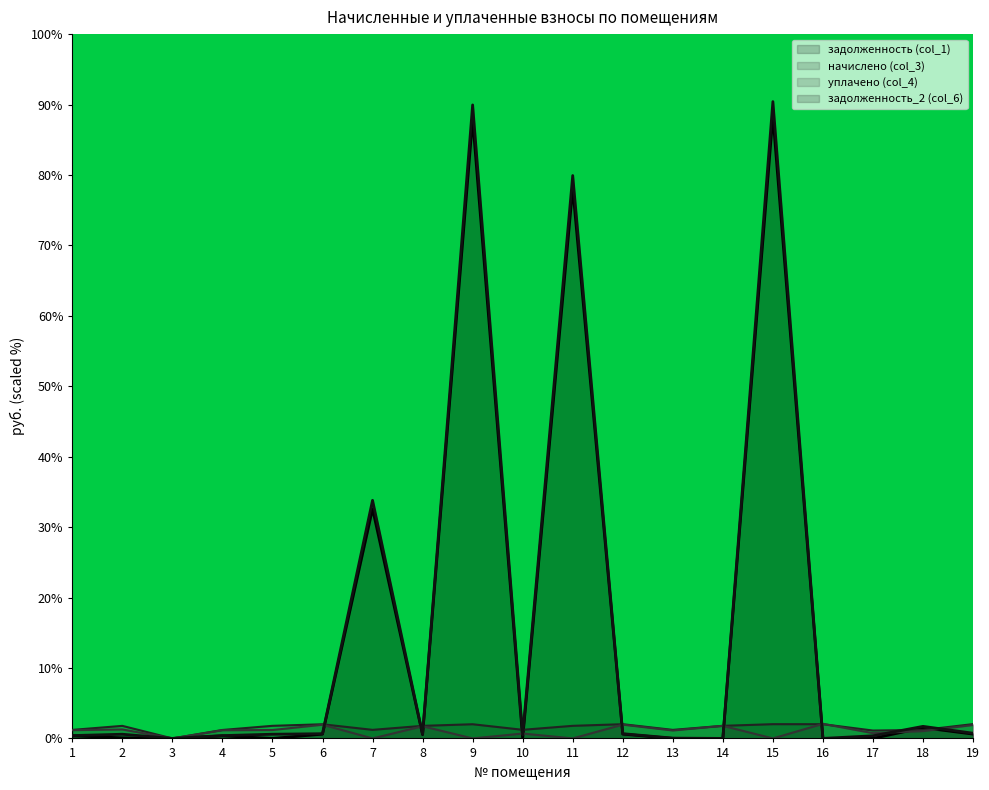

Rank the categories by начислено (col_3) value from lowest to highest.

3, 17, 4, 18, 1, 13, 7, 10, 2, 8, 5, 11, 14, 6, 9, 12, 16, 15, 19